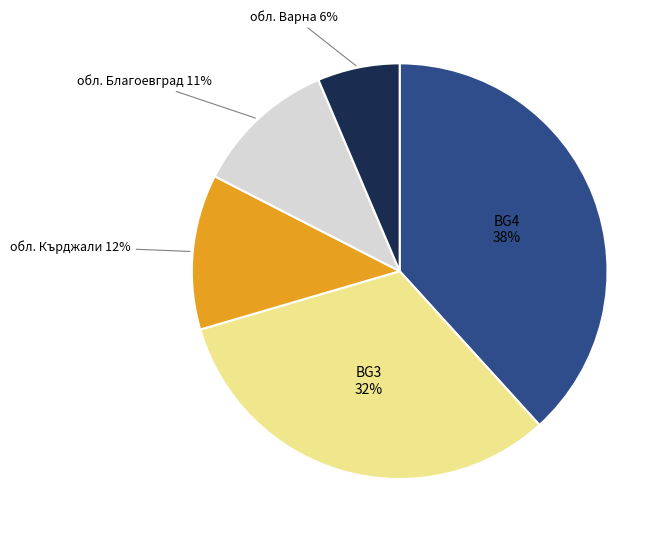

To the nearest percent, what is the difference between the largest and smallest slice percentages?

32%